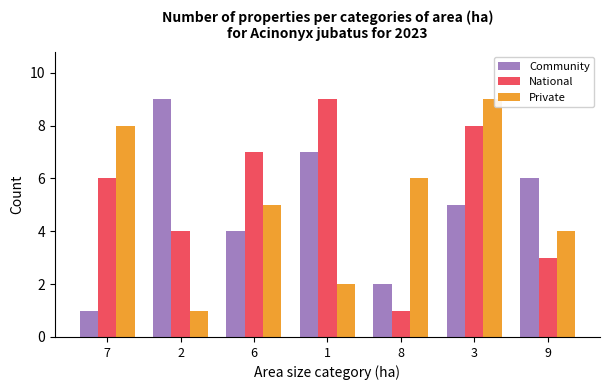

The Private series shows 6 at 8. True or false?

True